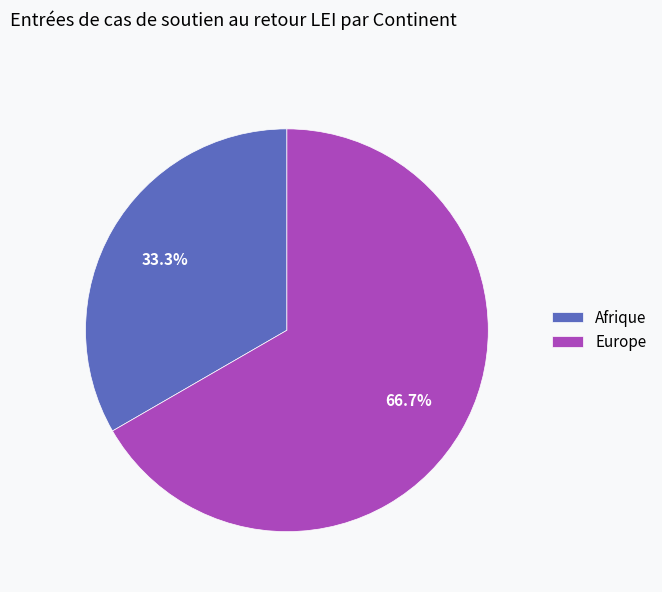

Count the number of slices in the pie.

2